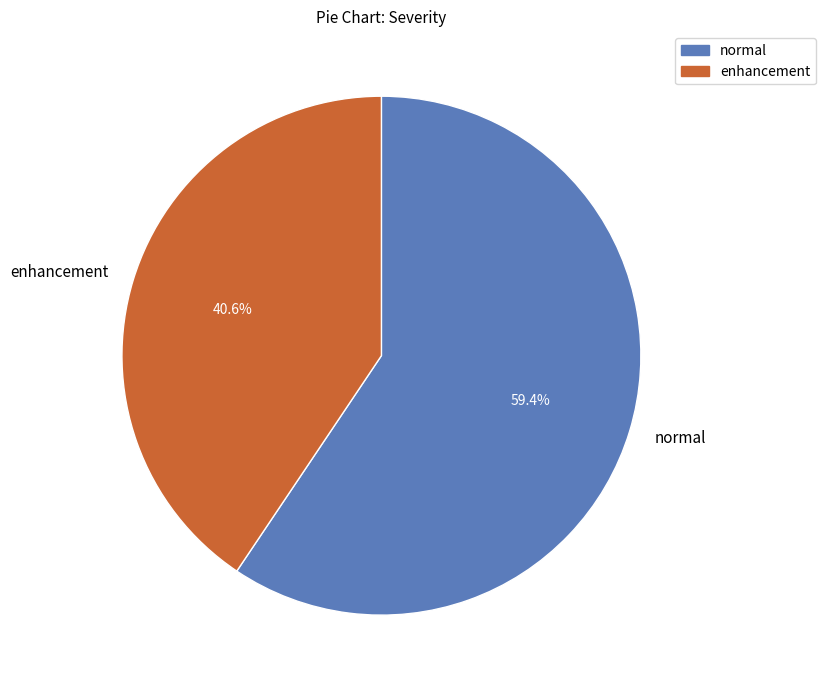

Is it true that normal is 59% of the pie?

True